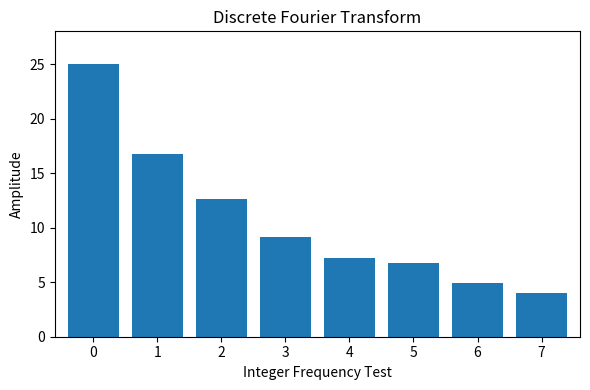

The value at 5 is 6.8. True or false?

True